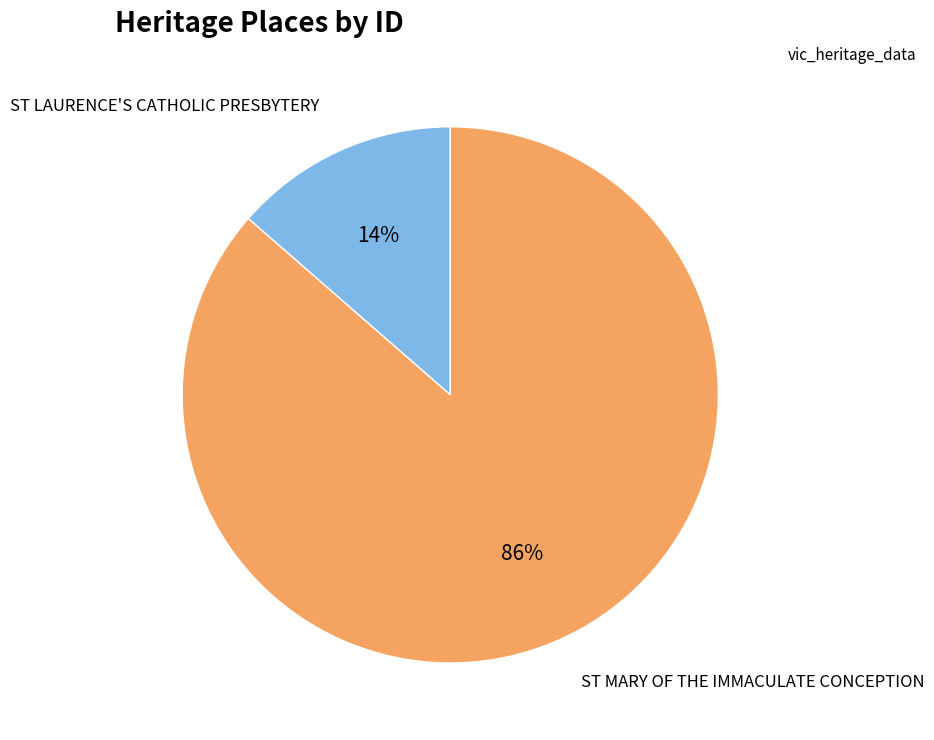

To the nearest percent, what portion does ST LAURENCE'S CATHOLIC PRESBYTERY represent?

14%